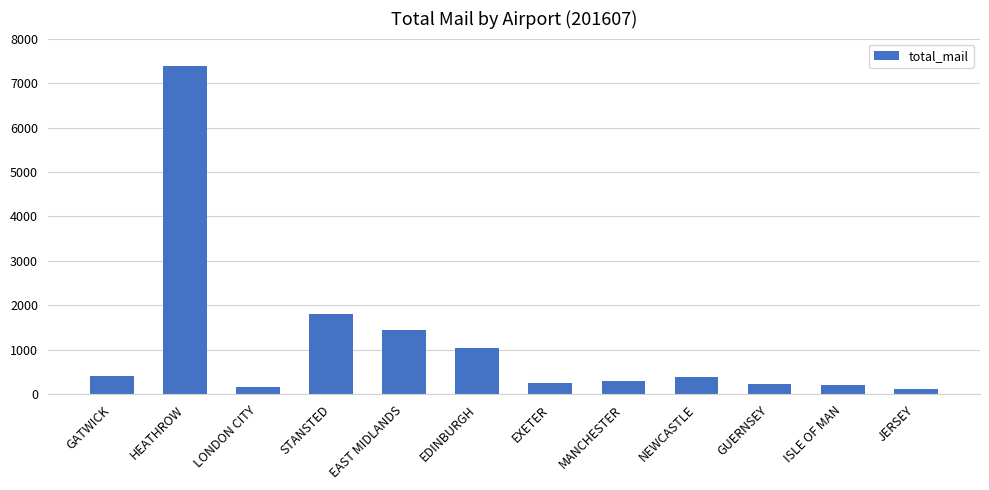

The value at GATWICK is 403.2. True or false?

True